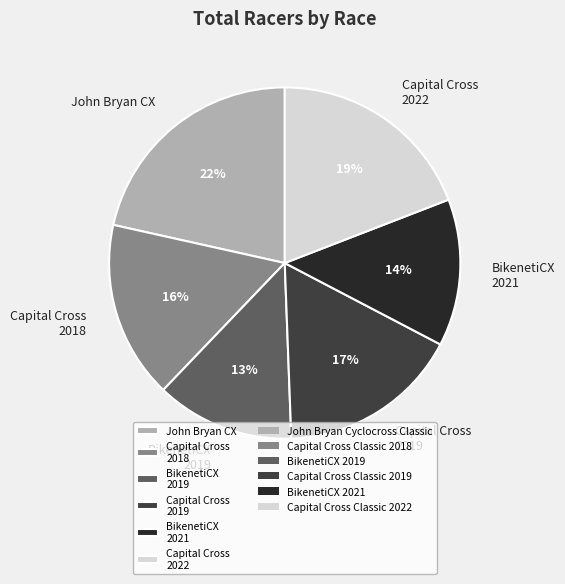

To the nearest percent, what is the difference between the largest and smallest slice percentages?

9%